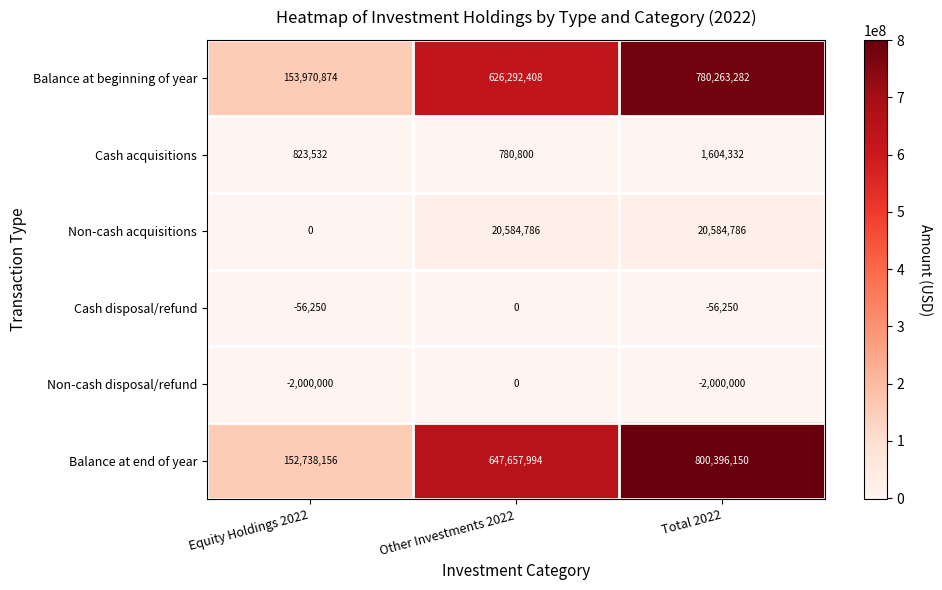

What is the approximate value of Balance at beginning of year at Equity Holdings 2022?

153970874